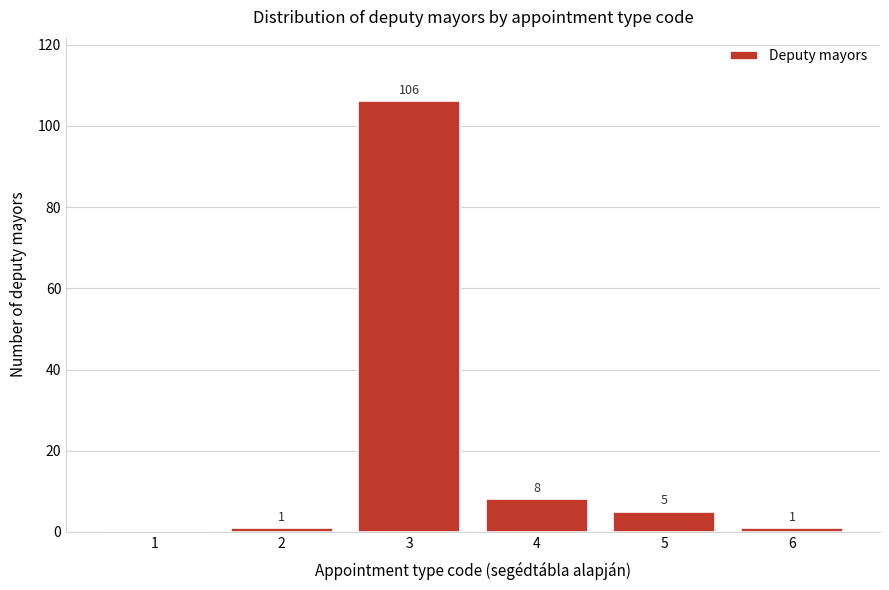

Reading right to left, extract all data points from this chart.

6=1	5=5	4=8	3=106	2=1	1=0